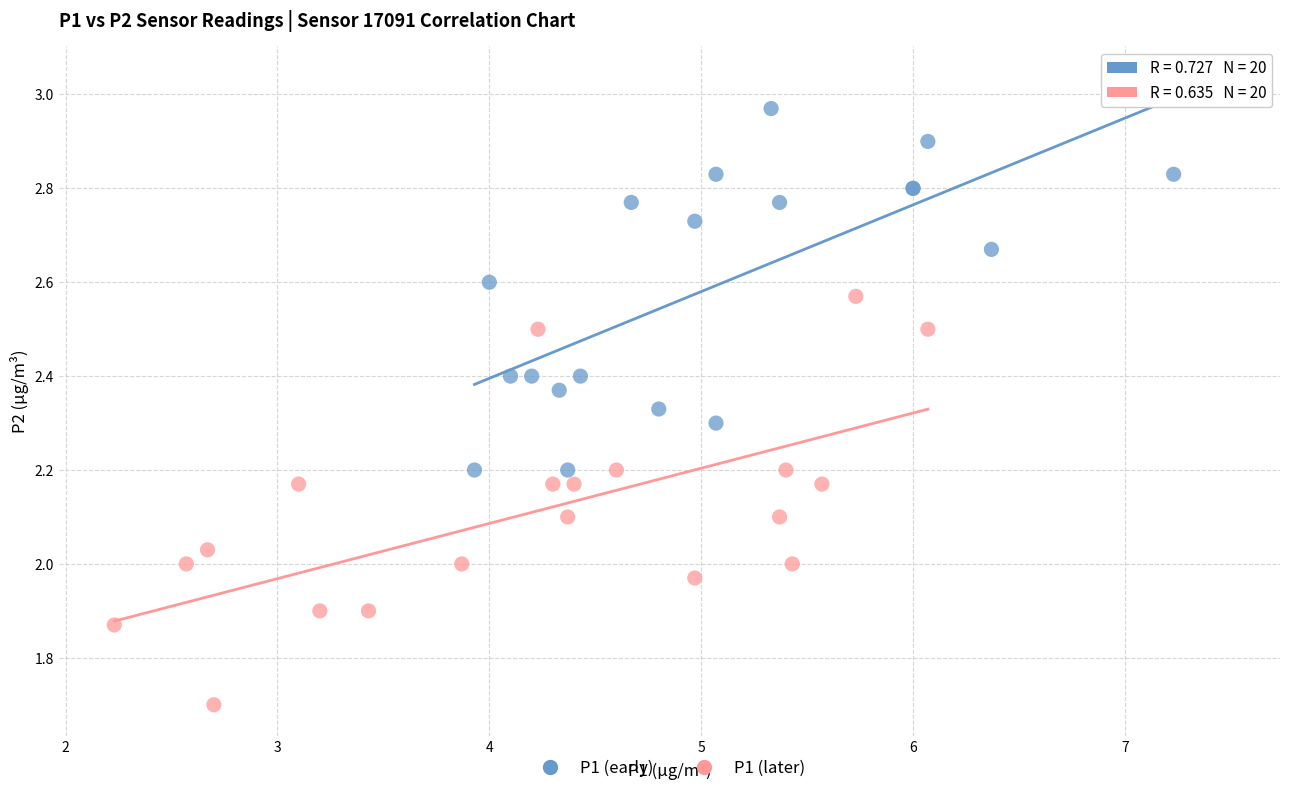

Which series reaches the maximum Y coordinate?

P1 (early)